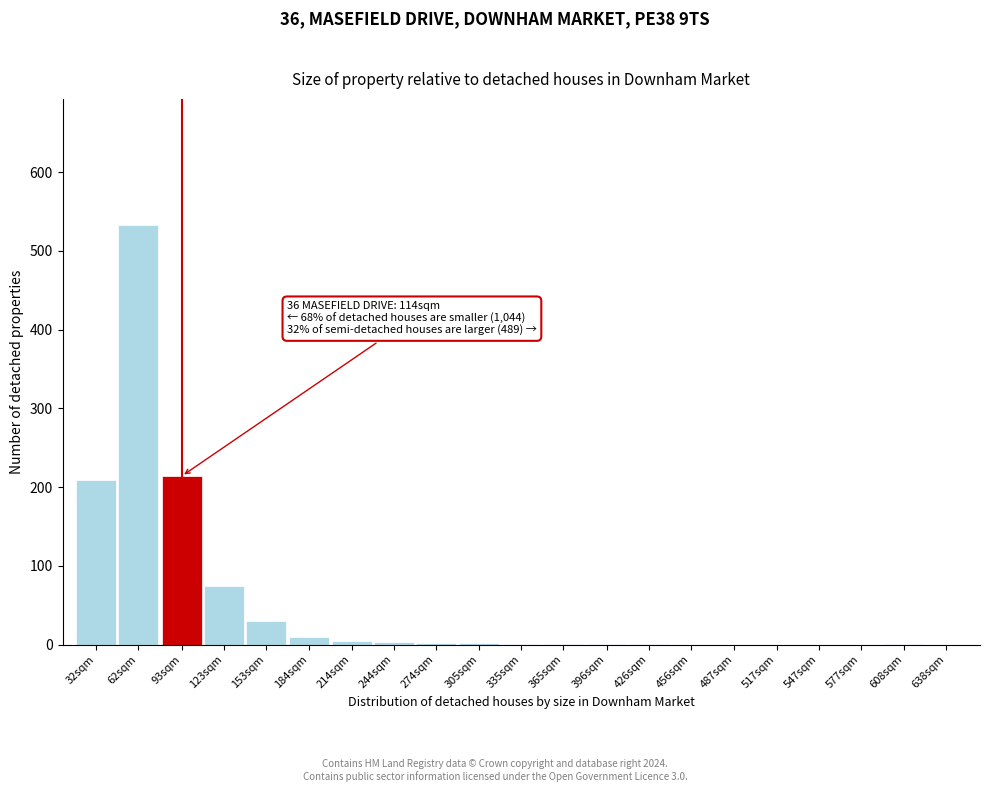

Which has a higher value, 93sqm or 577sqm?

93sqm